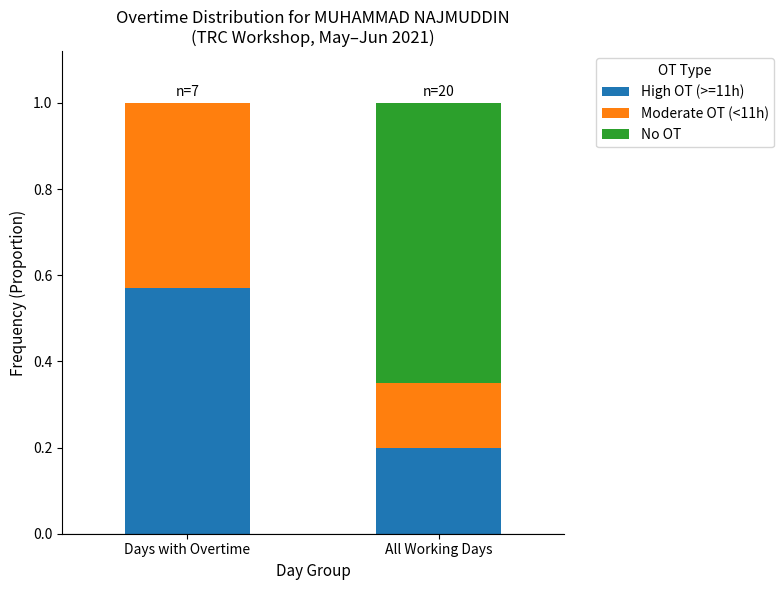

Are the bars grouped side by side (vs. stacked)?

No